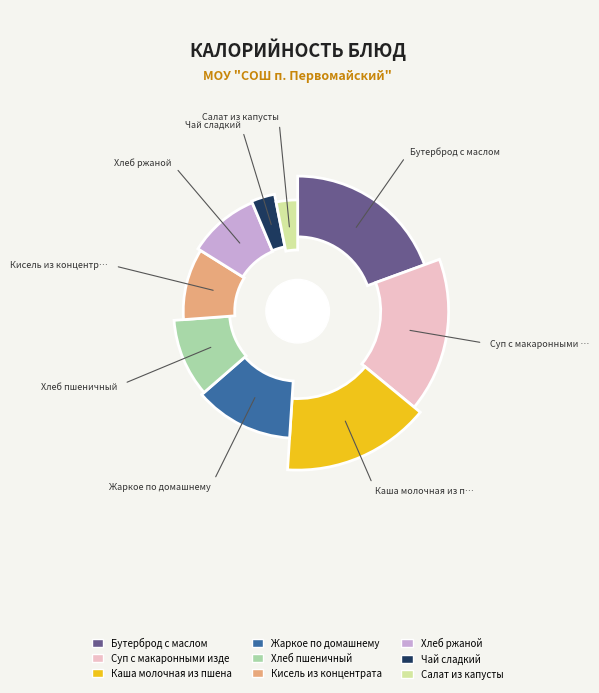

Which has a higher value, Хлеб пшеничный or Кисель из концентрата?

Хлеб пшеничный